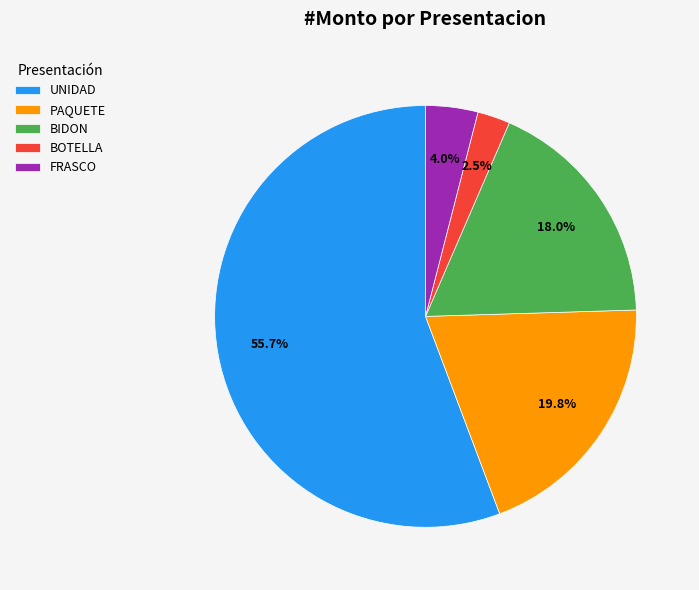

Which slice represents more than half of the pie?

UNIDAD